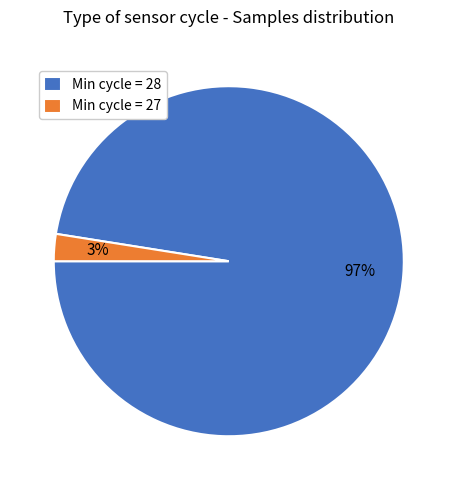

What percentage is the Min cycle = 28 slice, to the nearest percent?

97%